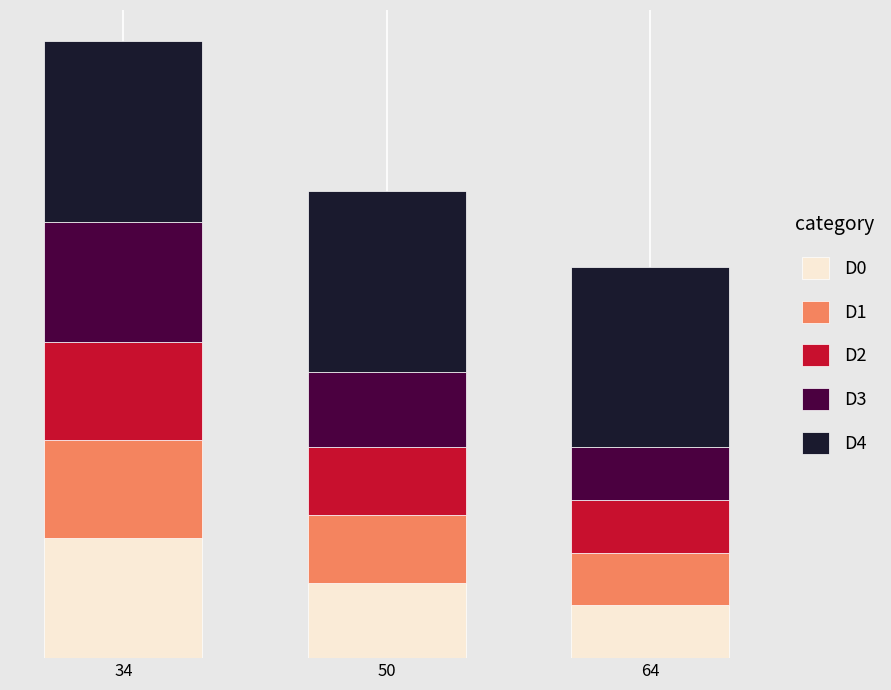

What are all the series names shown in the legend?

D0, D1, D2, D3, D4